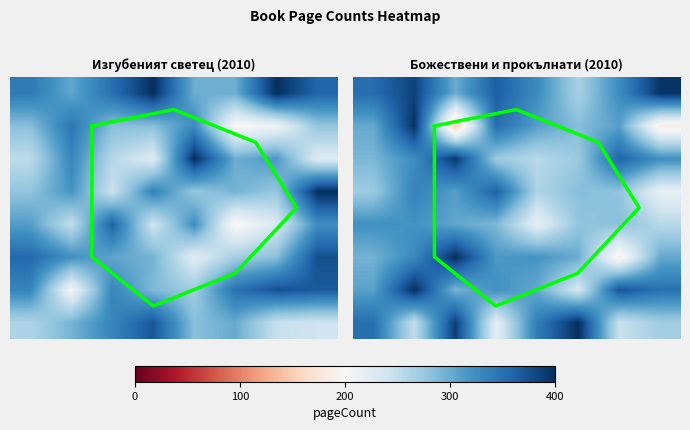

How many values in the Изгубеният светец boundary series are below 3?

4